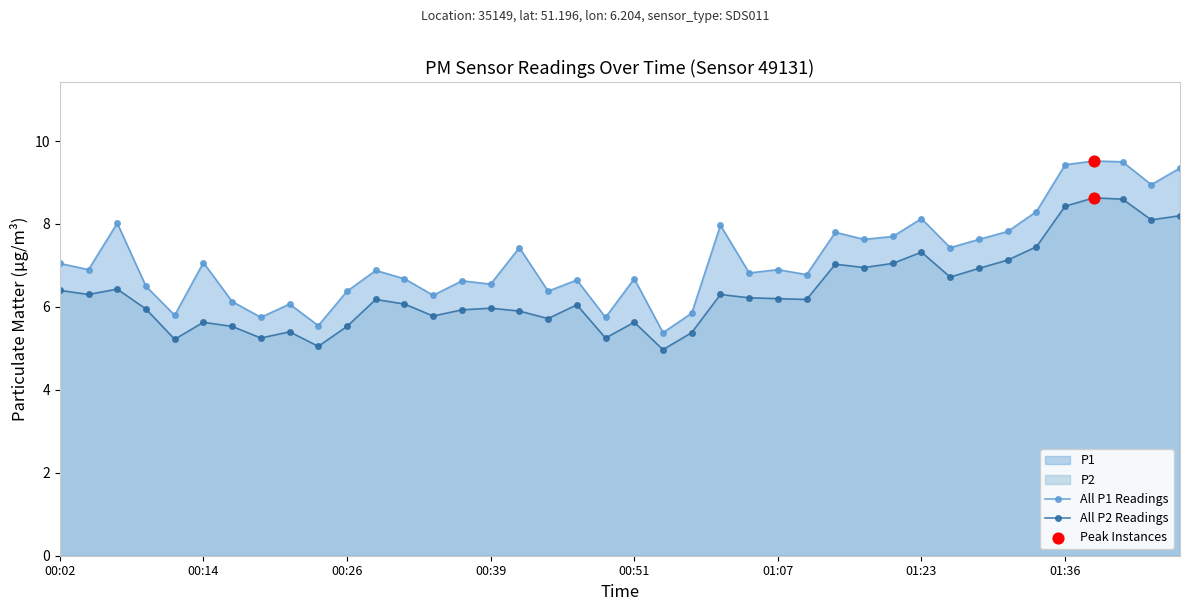

What is the total value across all series at 31?

14.1